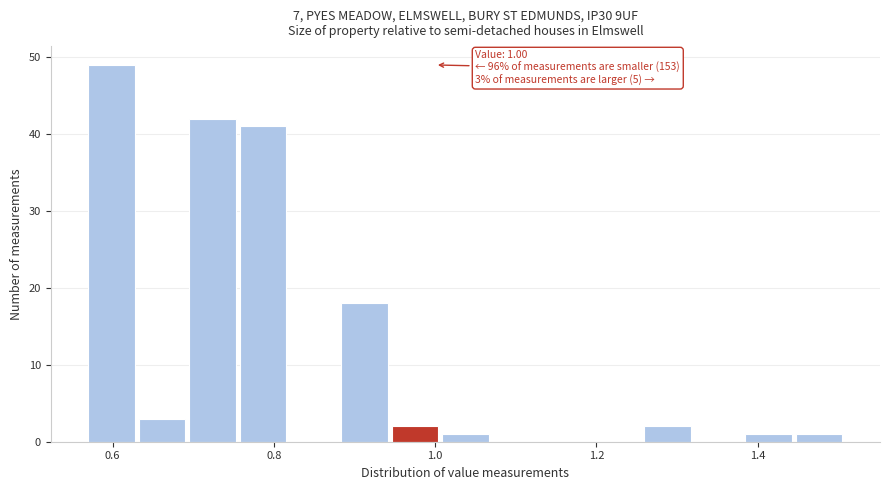

Around what value on the x-axis is the tallest bar? Give the approximate position of its centre, as read against the axis.

0.60